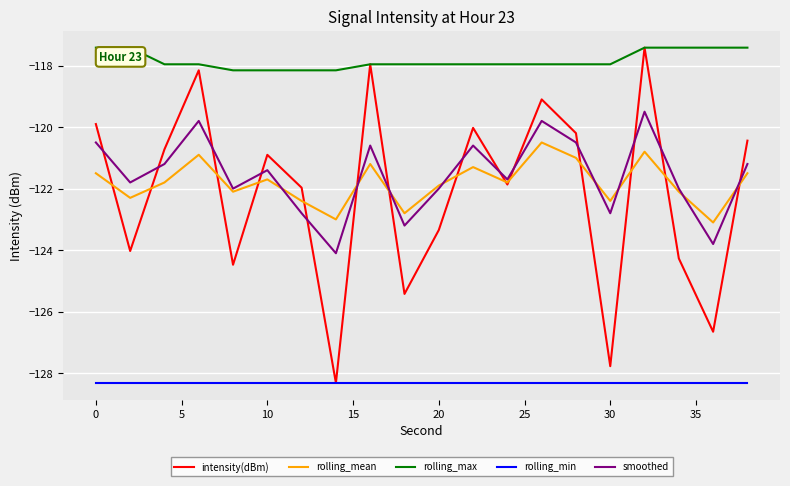

How many distinct data groups are displayed?

5